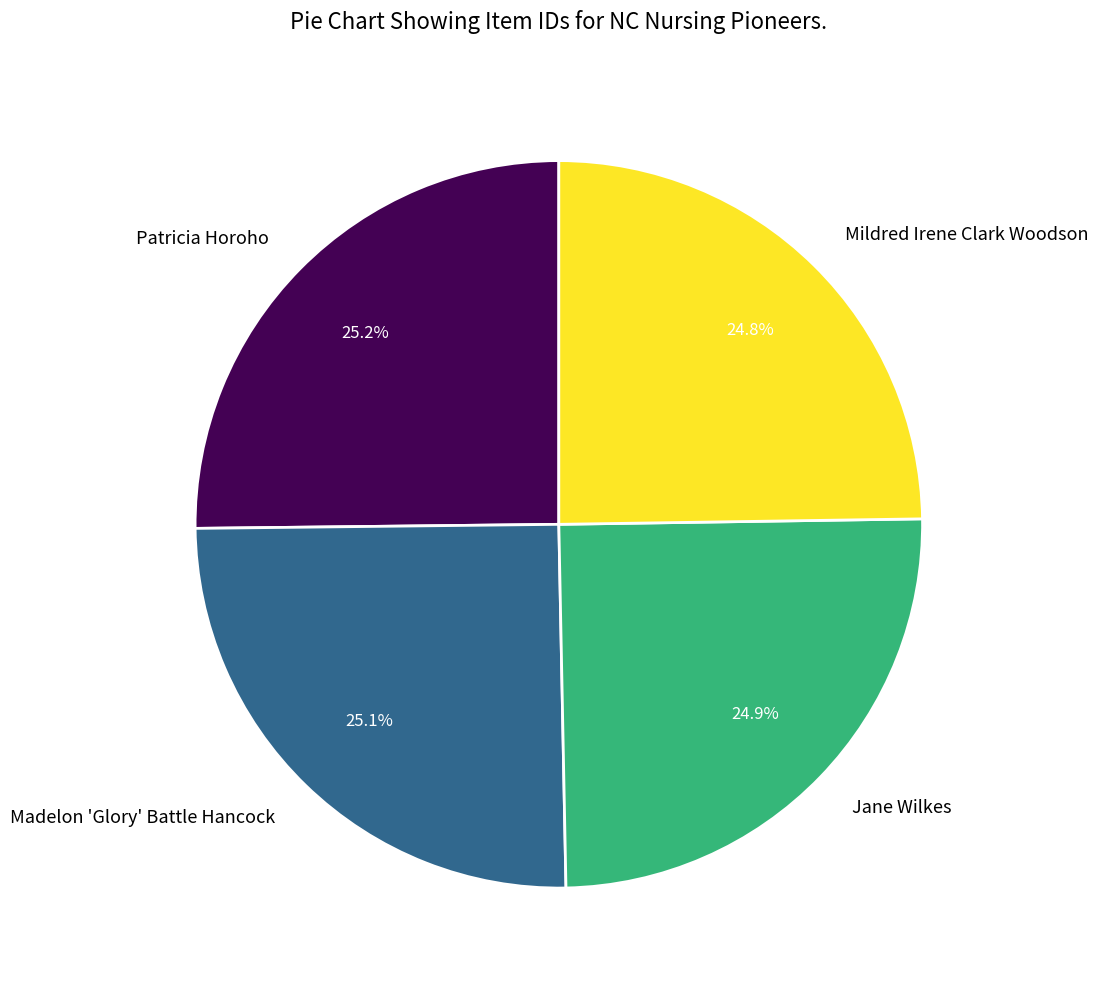

True or false: Mildred Irene Clark Woodson accounts for 25% of the total.

True